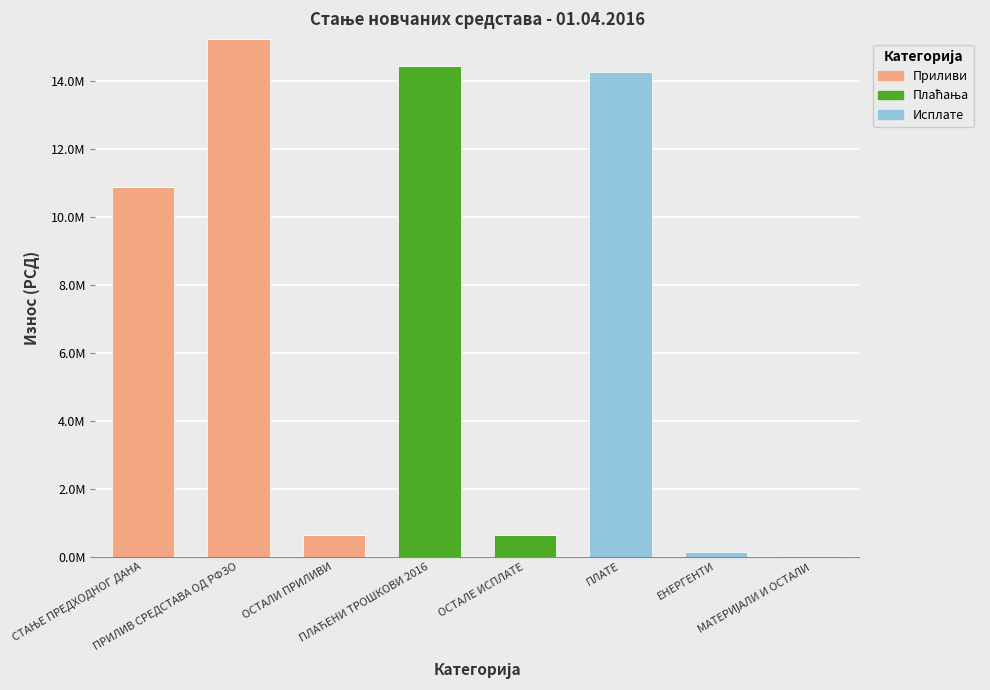

What is the sum of the Исплате values at СТАЊЕ ПРЕДХОДНОГ ДАНА and МАТЕРИЈАЛИ И ОСТАЛИ?

28342.2